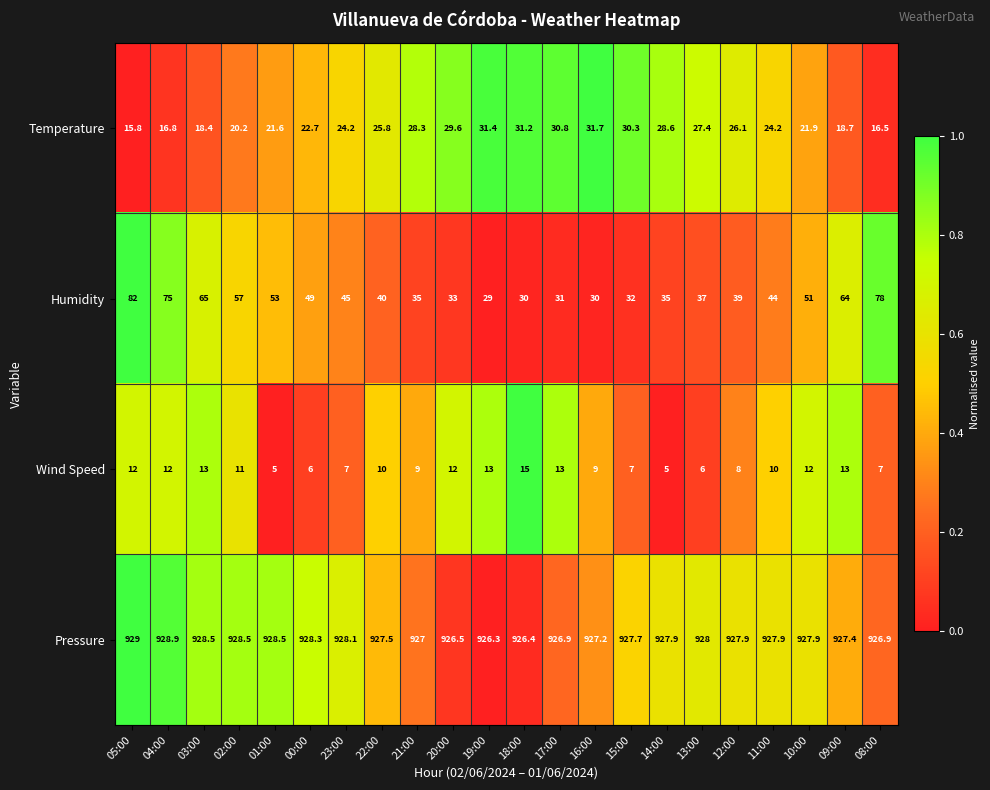

At which label does Pressure first exceed 927?

05:00